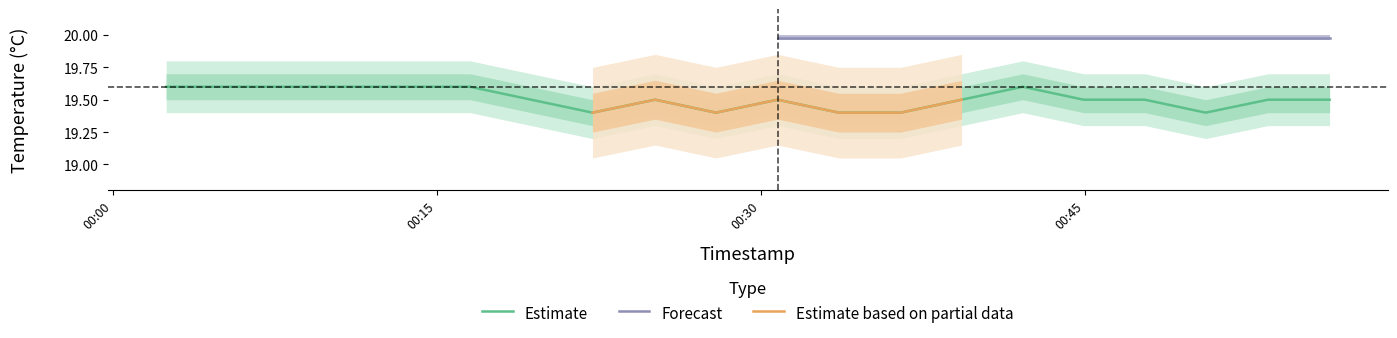

What is the difference between the second highest and second lowest values?

0.2